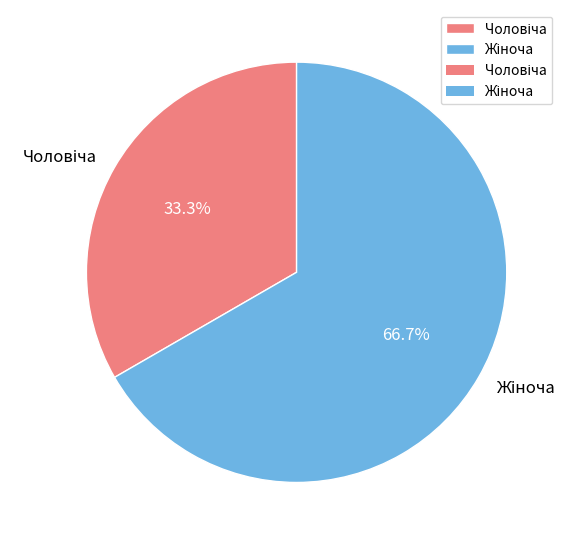

To the nearest percent, what is the average slice percentage?

50%